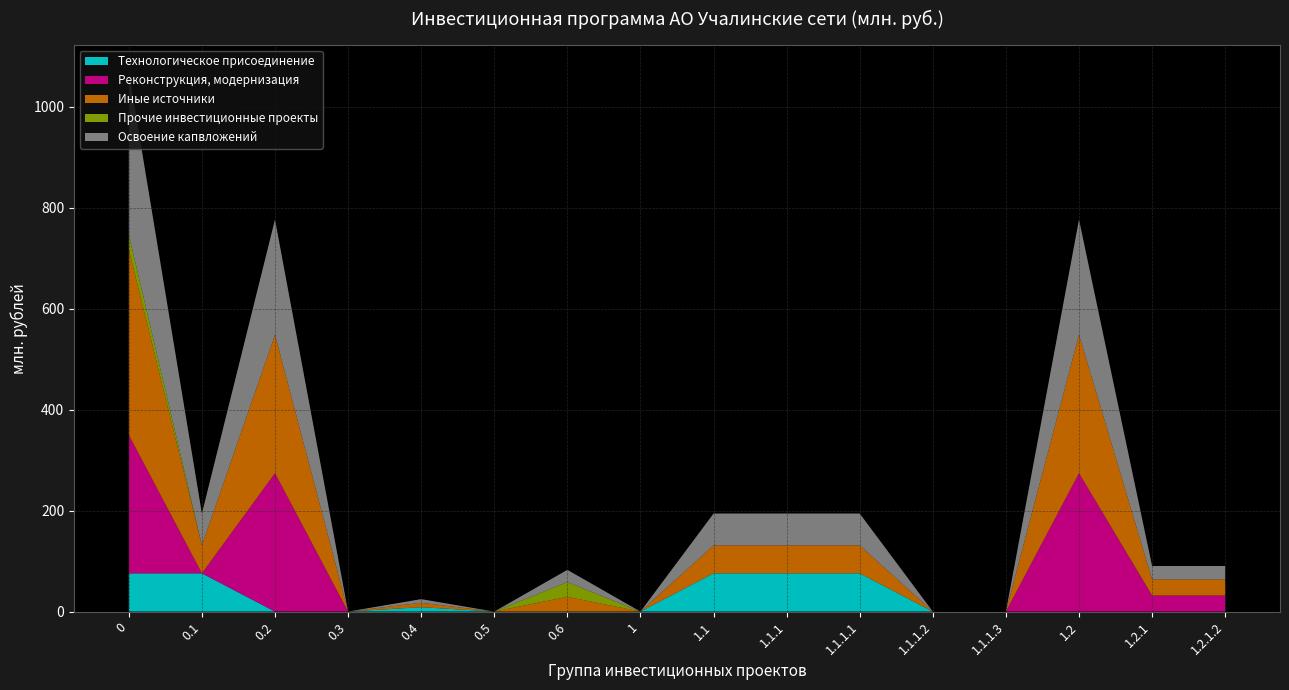

Reading left to right, transcribe all the data shown in this chart.

Технологическое присоединение: 75.7	75.7	0.0	0.0	8.7	0.0	0.0	0.0	75.7	75.7	75.7	0.0	0.0	0.0	0.0	0.0
Реконструкция, модернизация: 274.0	0.0	274.0	0.0	0.0	0.0	0.0	0.0	0.0	0.0	0.0	0.0	0.0	274.0	31.9	31.9
Иные источники: 367.2	55.4	274.0	0.0	8.7	0.0	29.2	0.0	55.4	55.4	55.4	0.0	0.0	274.0	31.9	31.9
Прочие инвестиционные проекты: 29.2	0.0	0.0	0.0	0.0	0.0	29.2	0.0	0.0	0.0	0.0	0.0	0.0	0.0	0.0	0.0
Освоение капвложений: 323.0	63.1	228.3	0.0	7.2	0.0	24.3	0.0	63.1	63.1	63.1	0.0	0.0	228.3	26.6	26.6